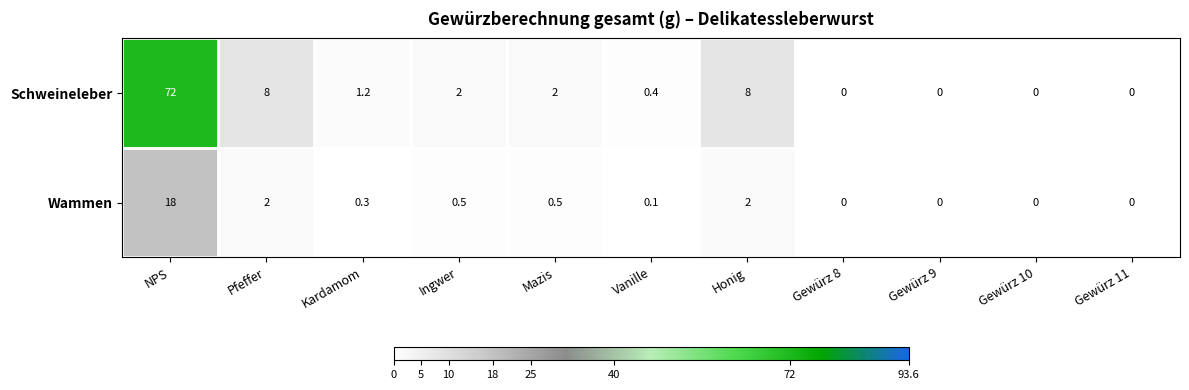

Count the number of categories in the chart.

11